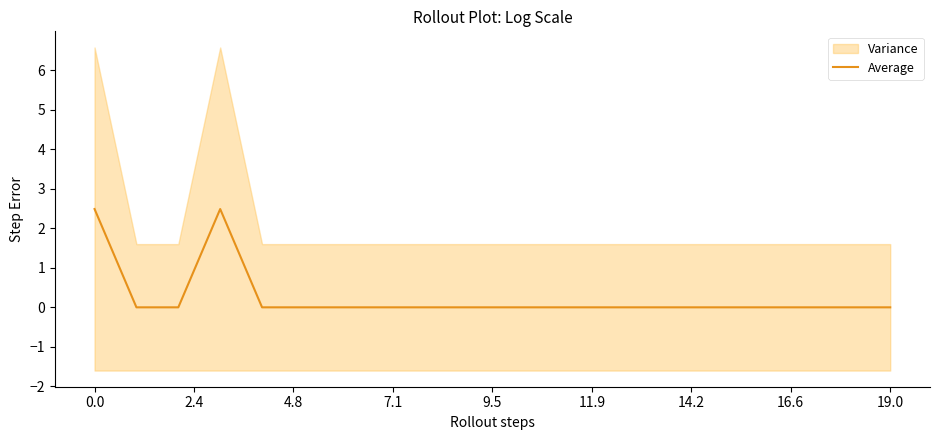

What is the label of the 6th point from the right?

14